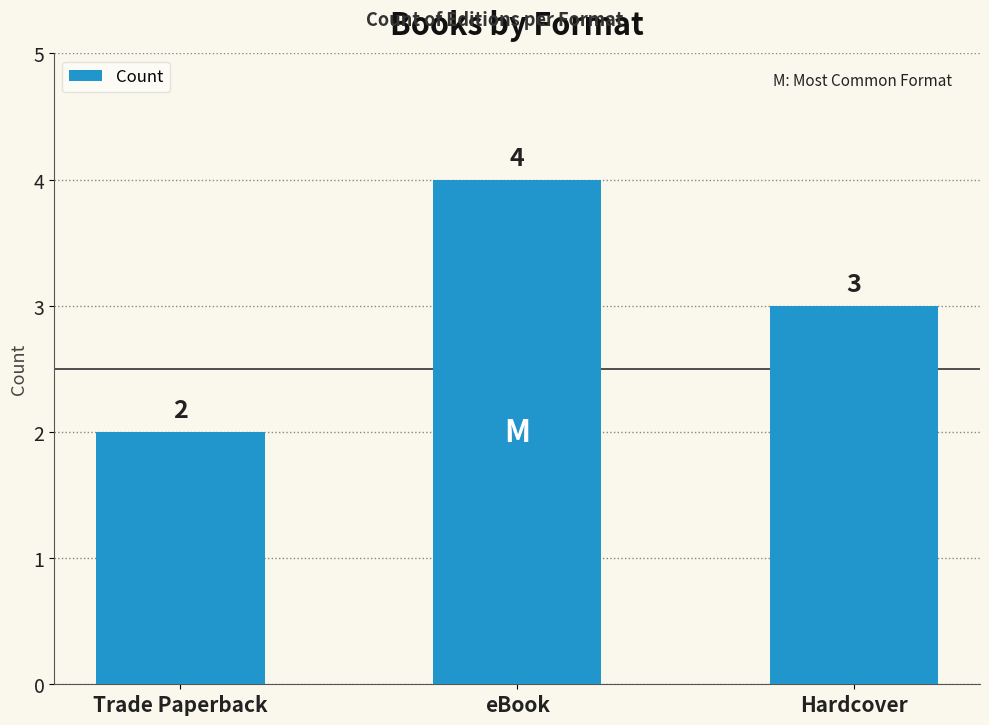

How many categories are shown in the chart?

3